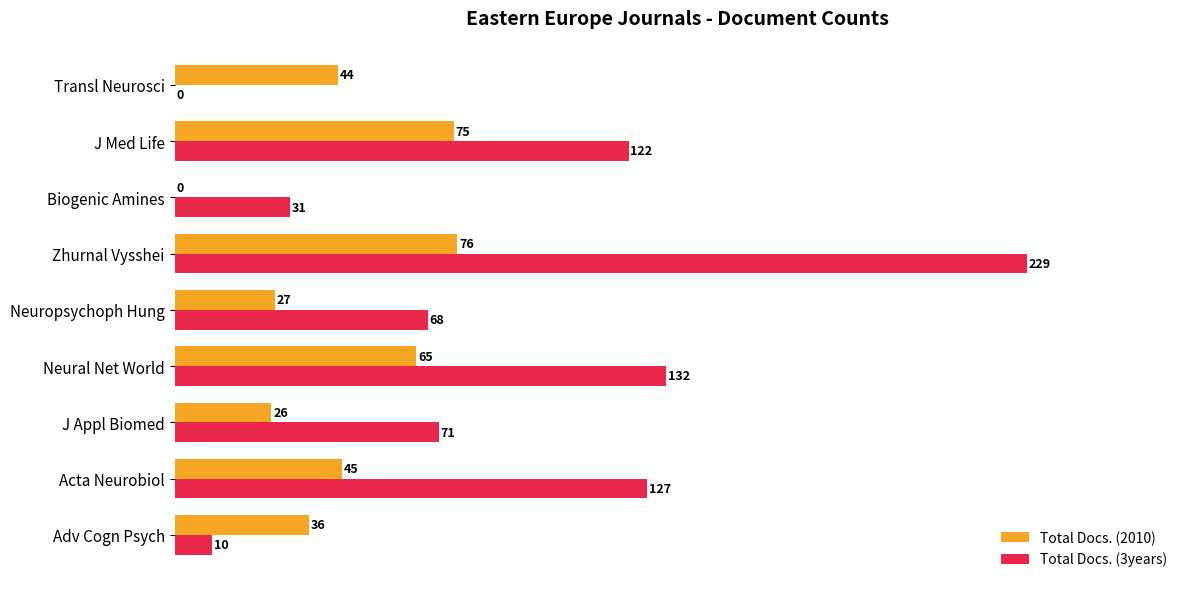

Count the number of categories in the chart.

9